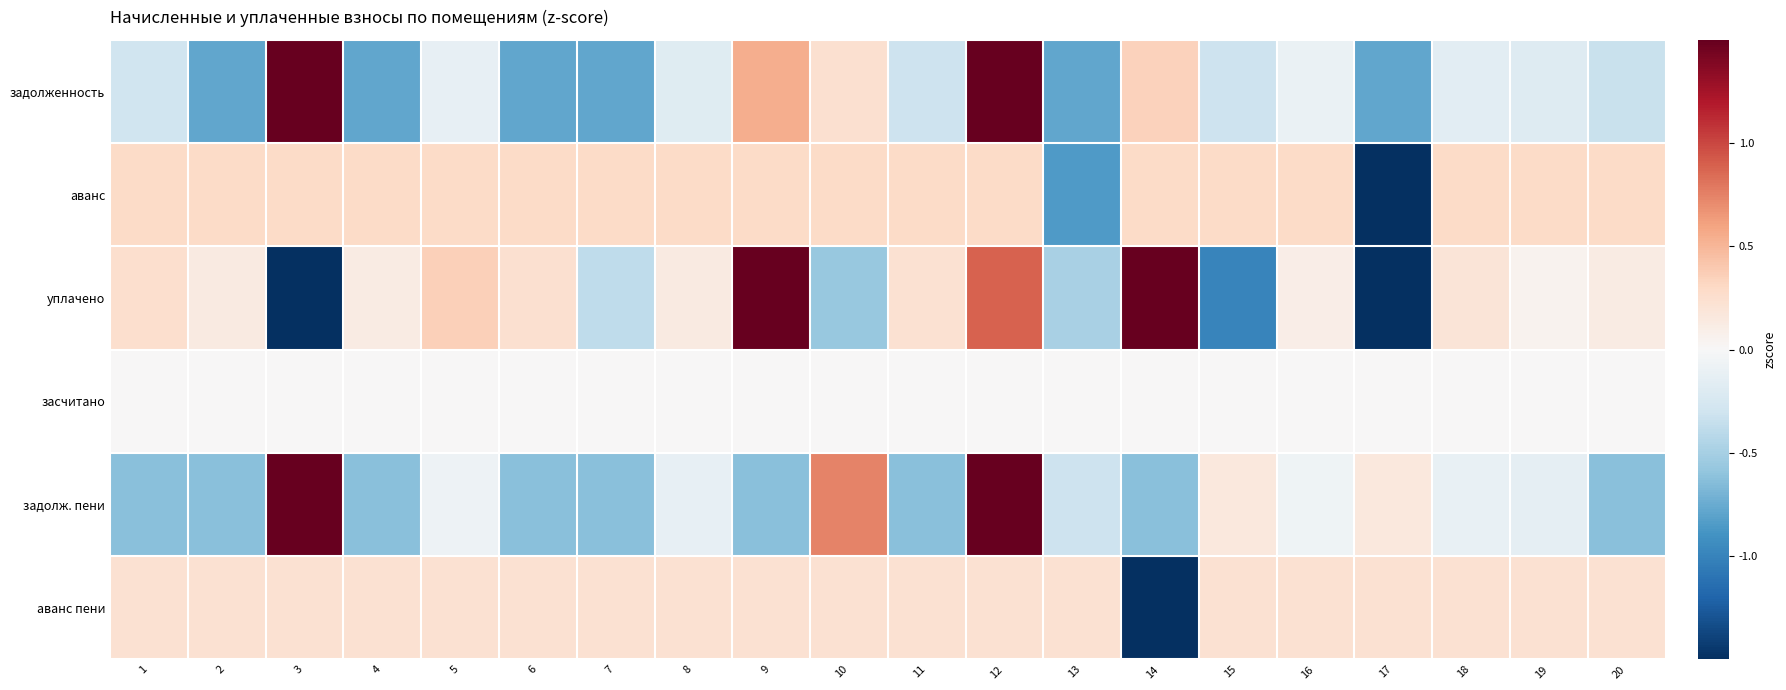

What is the difference between the highest and lowest values at 7?

1.1